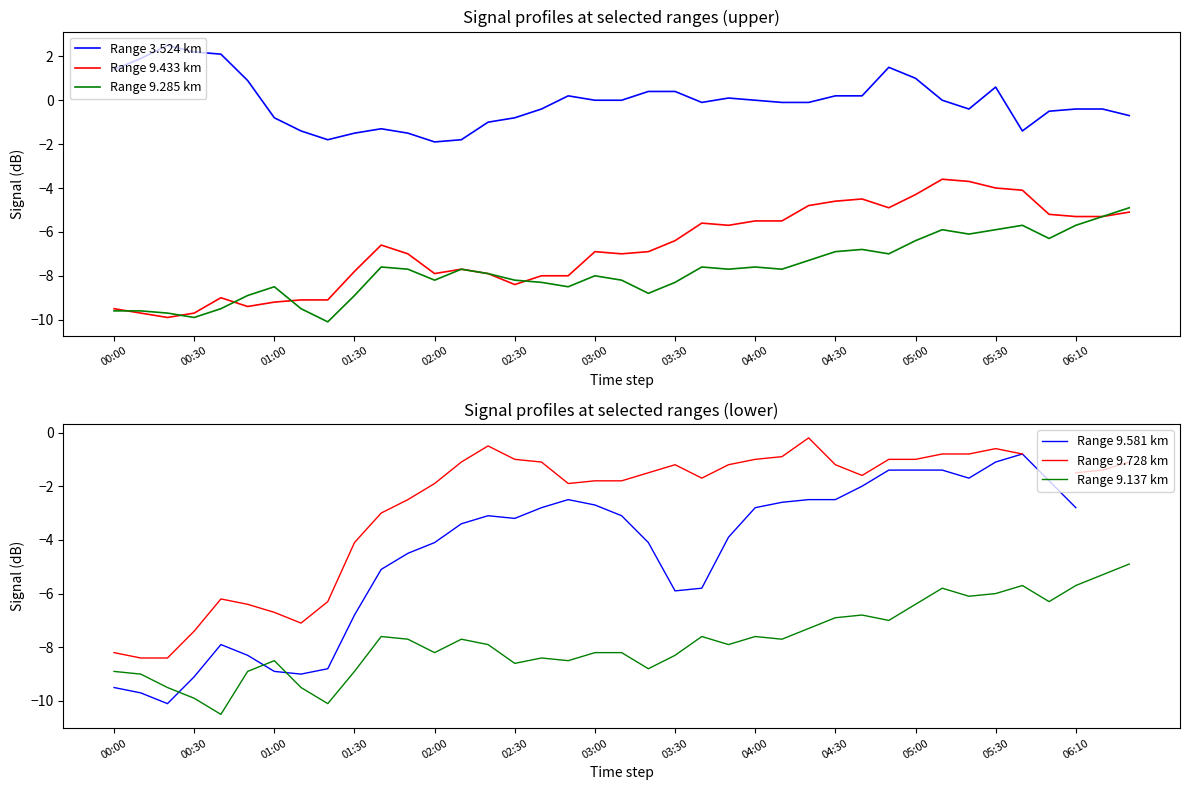

Which series has the largest total across all categories?

Range 3.524 km